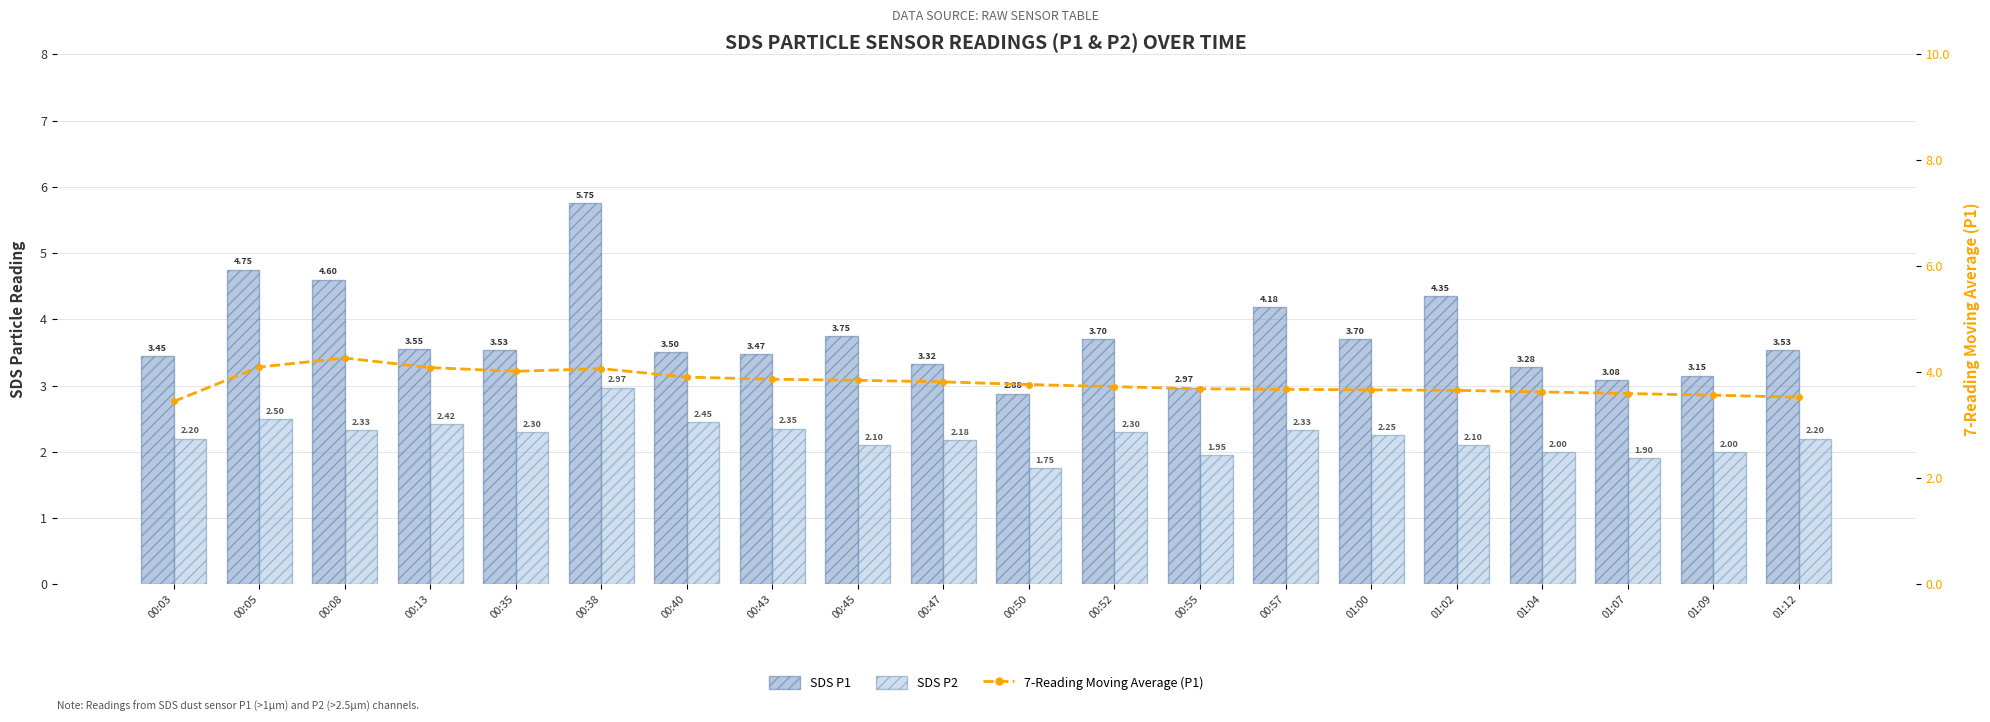

What is the minimum value shown in the chart?

1.8